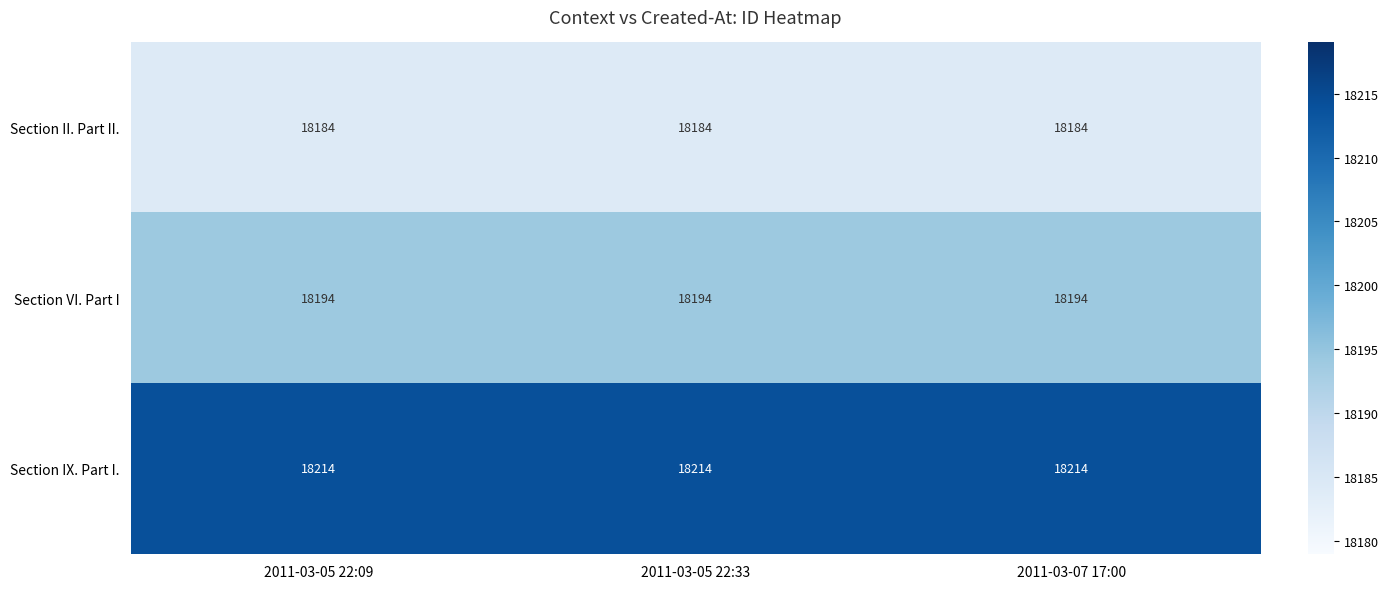

What is the minimum value for Section IX. Part I.?

18214